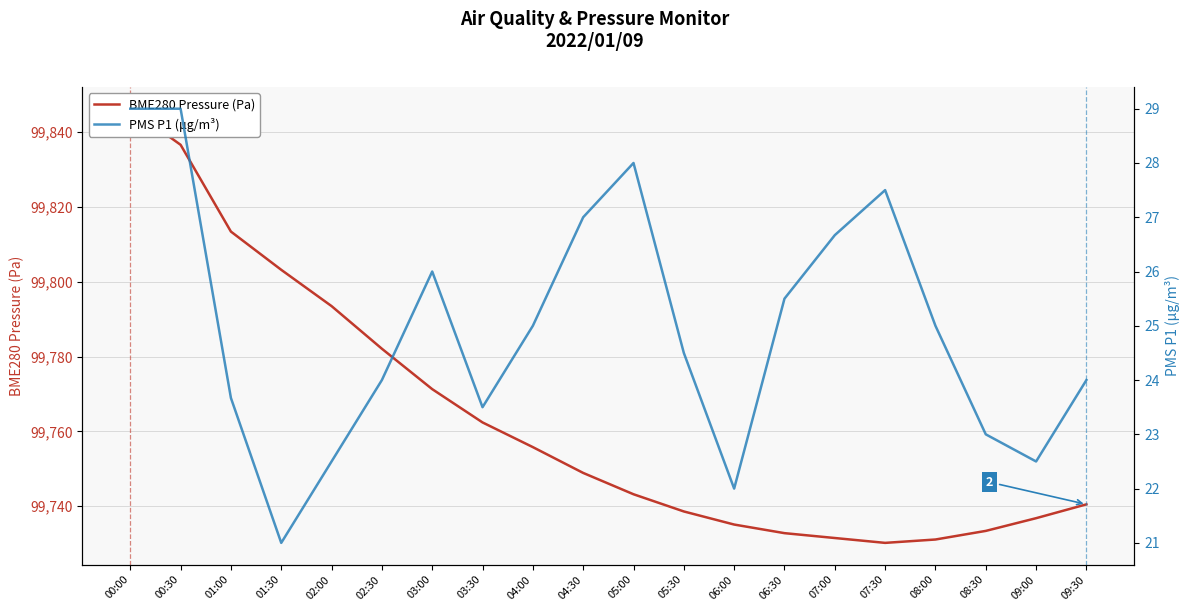

What is the sum of the PMS P1 (μg/m³) values at 07:00 and 04:30?

53.7